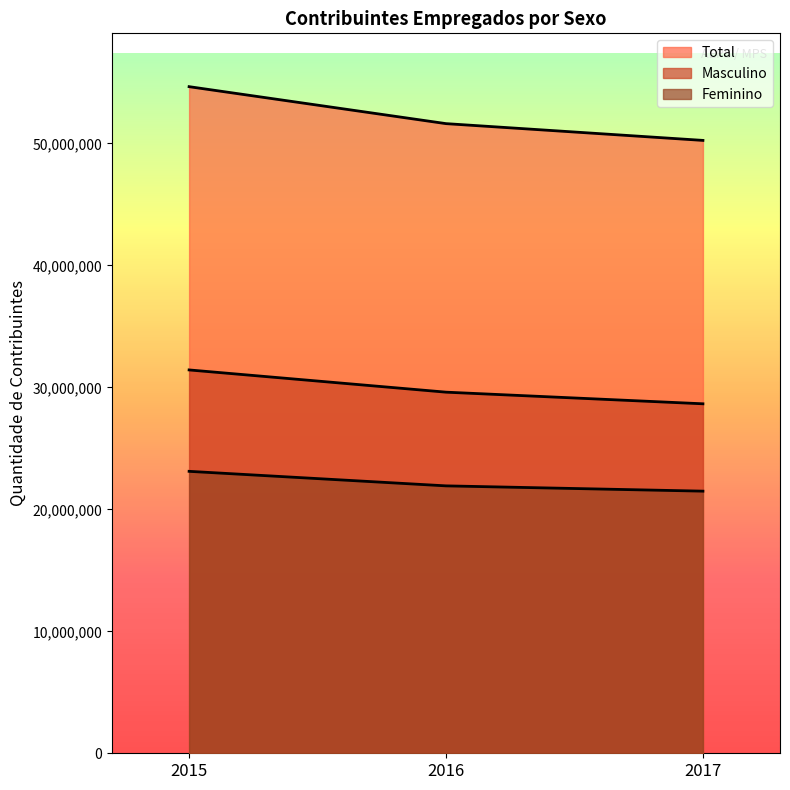

Which has a higher value, 2017 or 2015?

2015